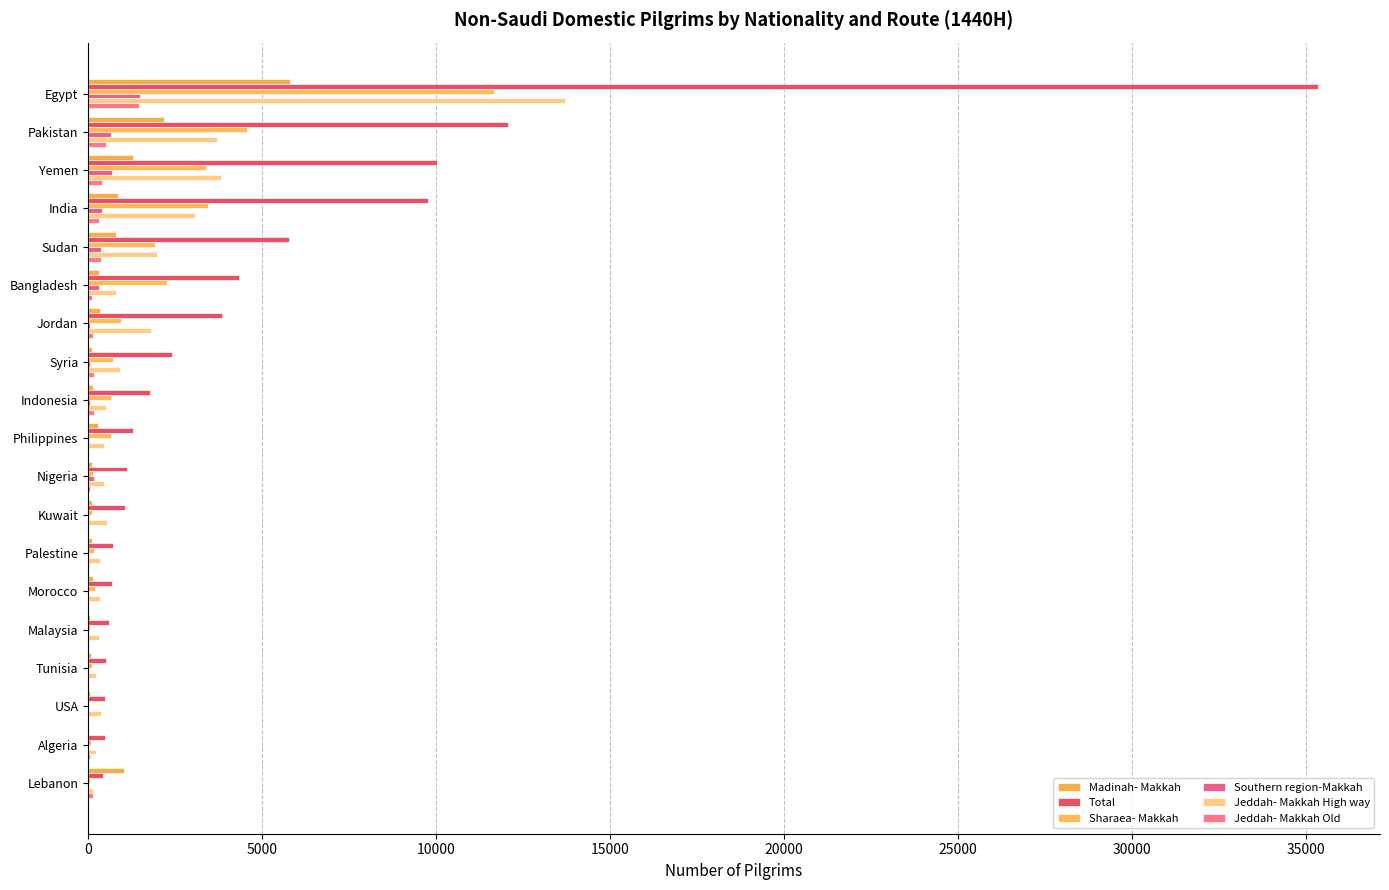

What is the average value of the Jeddah- Makkah Old series?

207